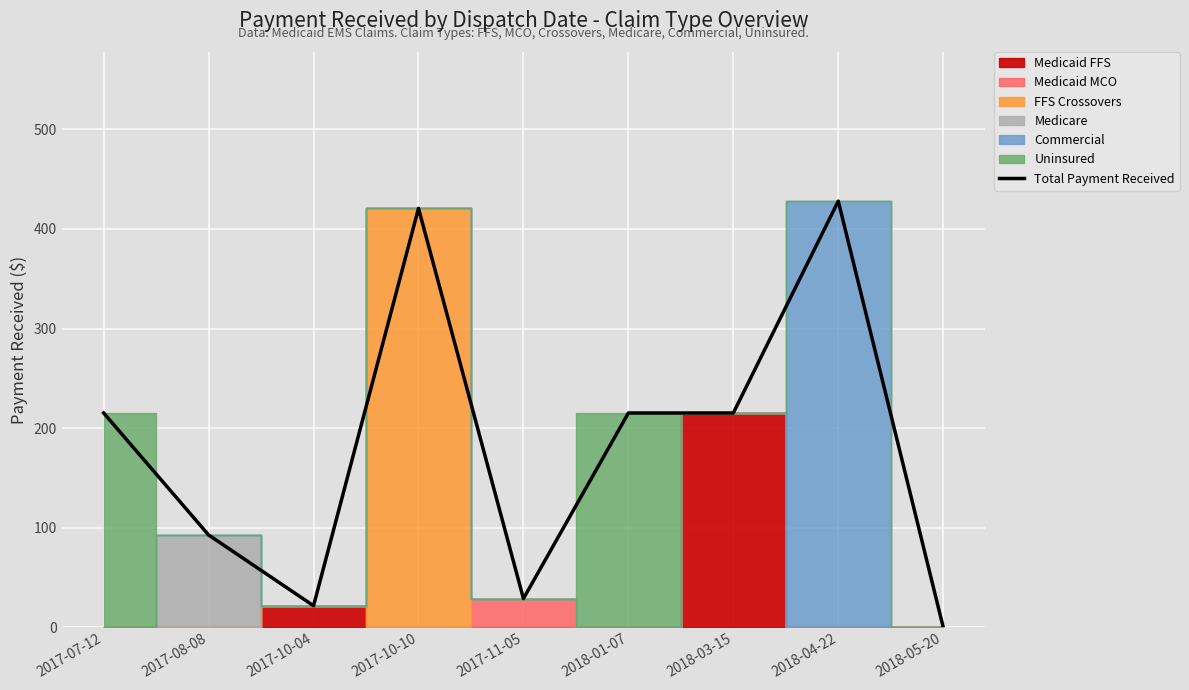

Reading left to right, what are all the values shown in this chart?

215.2	92.7	21.6	420.8	28.8	215.2	215.2	427.9	0.0